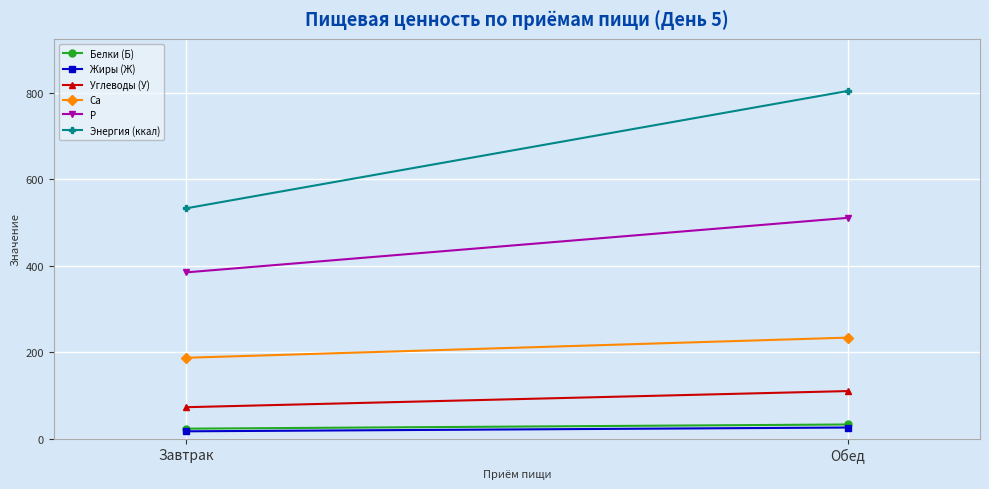

What is the difference between the highest and lowest values at Завтрак?

516.3